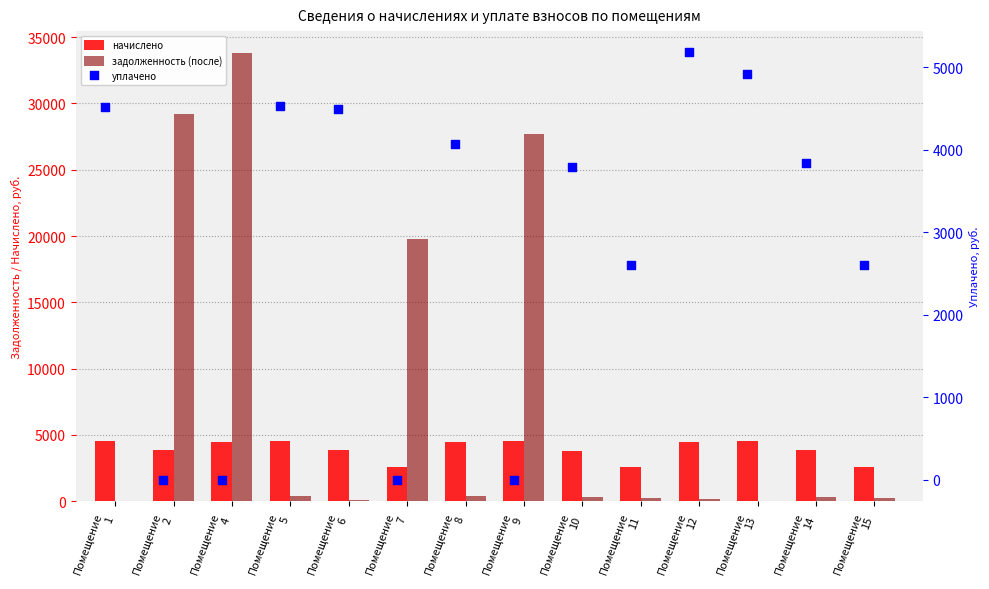

Which series reaches the maximum Y coordinate?

задолженность (после)